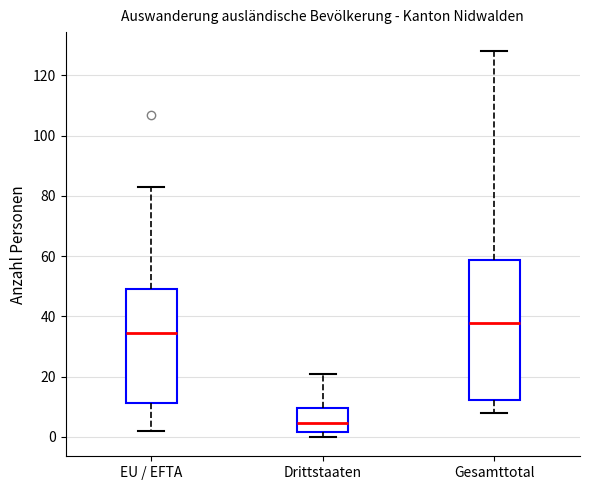

Reading left to right, read every box against the y-axis: the position of its median line, the range the box covers, and the ends of its whiskers. The values are not printed on the chart, so give them approximately, as read against the axis.

EU / EFTA: median 34, box 12 to 50, whiskers 2 to 84
Drittstaaten: median 4, box 2 to 10, whiskers 0 to 22
Gesamttotal: median 38, box 12 to 58, whiskers 8 to 128